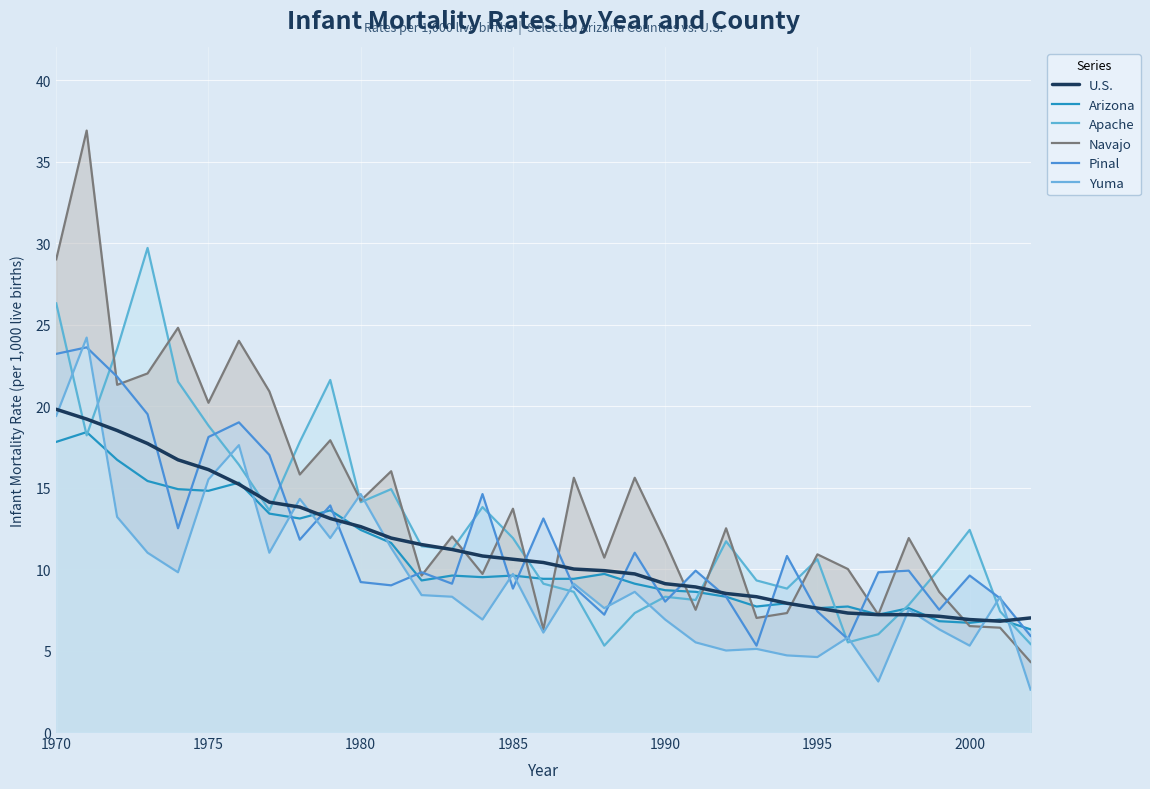

Is it true that Yuma equals 4.4 at 1990?

False